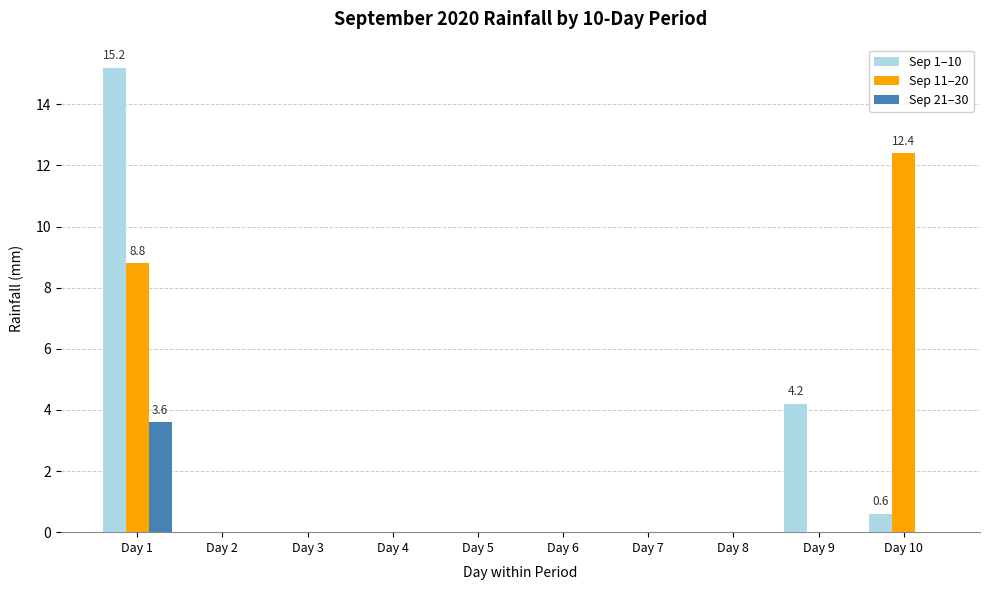

How many Sep 21–30 values are between 0 and 1?

9